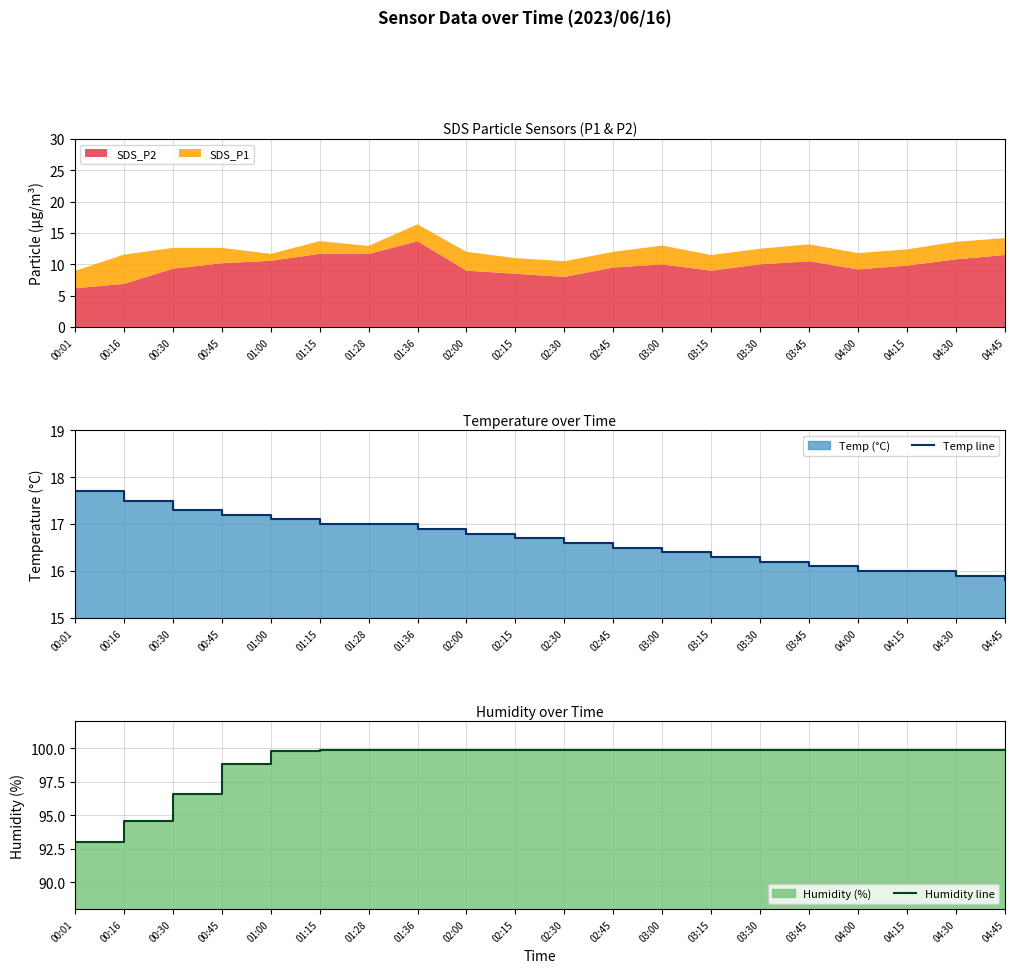

The SDS_P2 series shows 9.0 at 02:00. True or false?

True